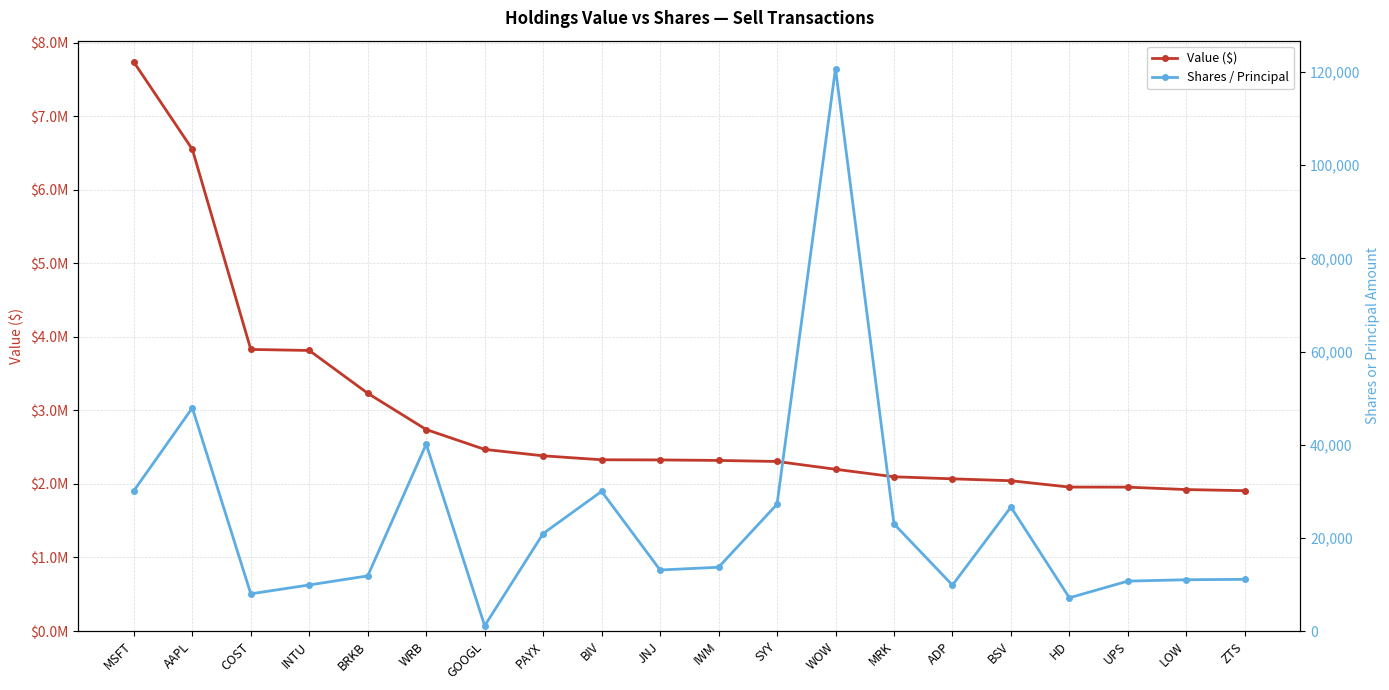

True or false: Value ($) and Shares / Principal intersect in this chart.

False